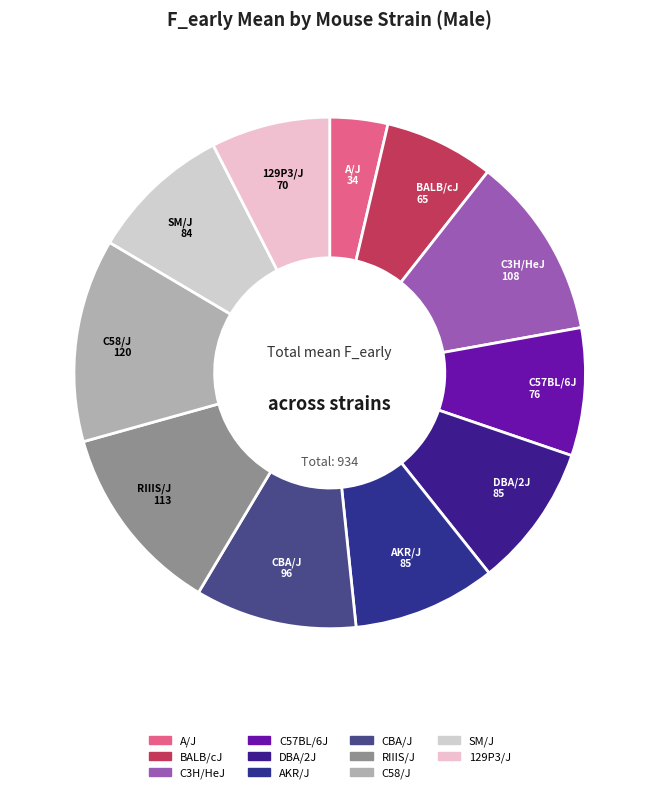

Is there any slice that represents more than half of the pie?

No